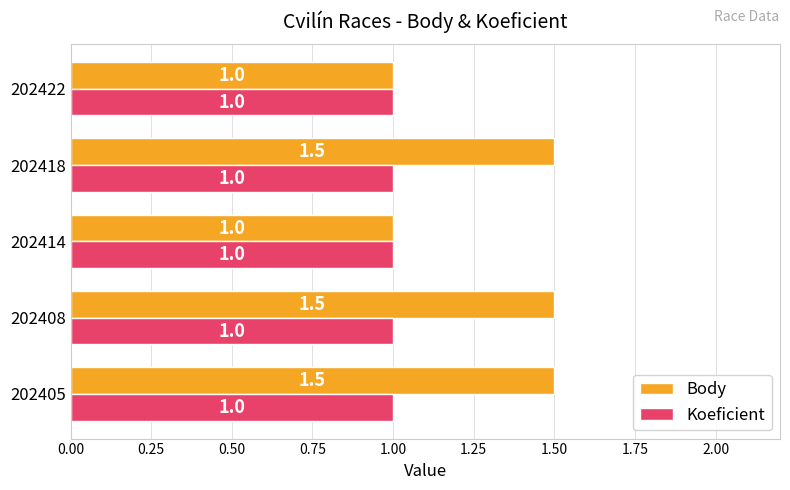

Which series has the widest spread of values?

Body